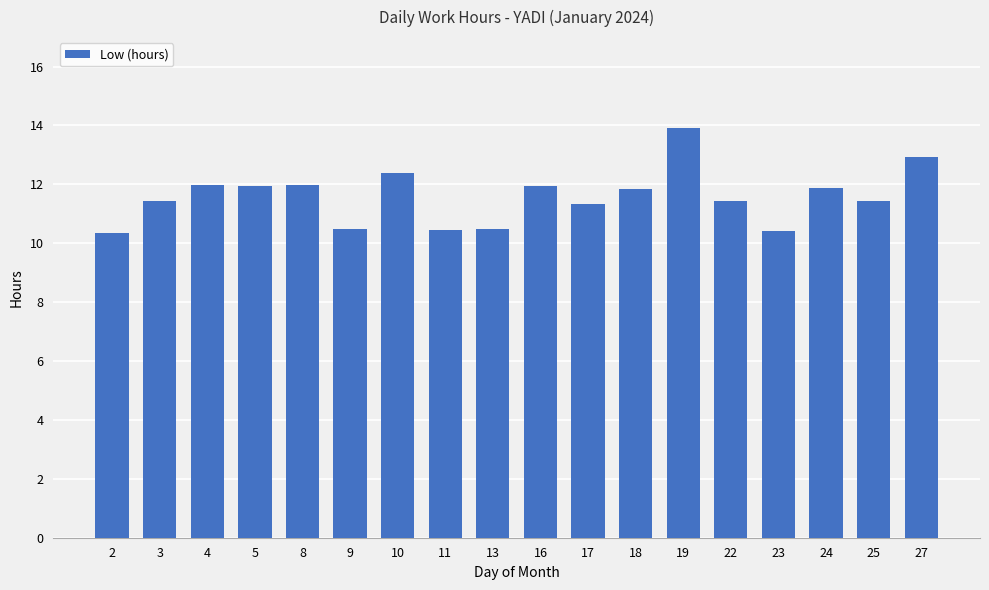

Between 25 and 2, which is larger?

25